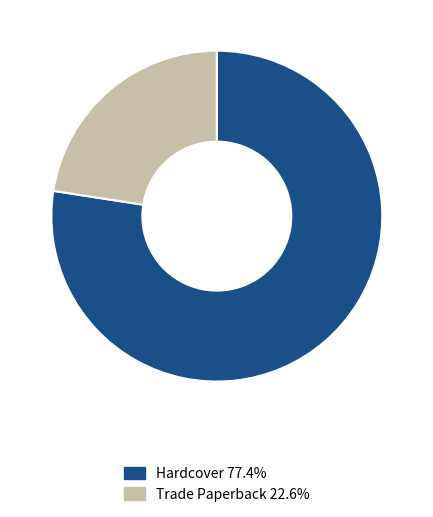

Combined, do Trade Paperback 22.6% and Hardcover 77.4% account for over 50%?

Yes